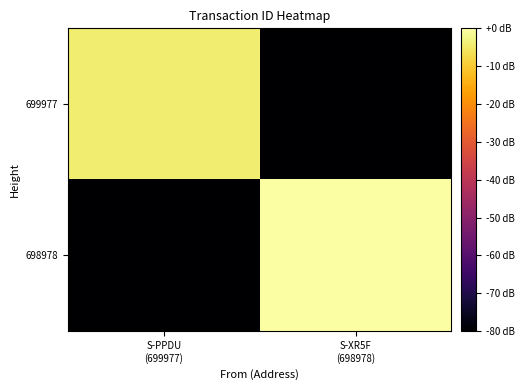

What is the difference between the highest and lowest values at S-PPDU
(699977)?

286.6